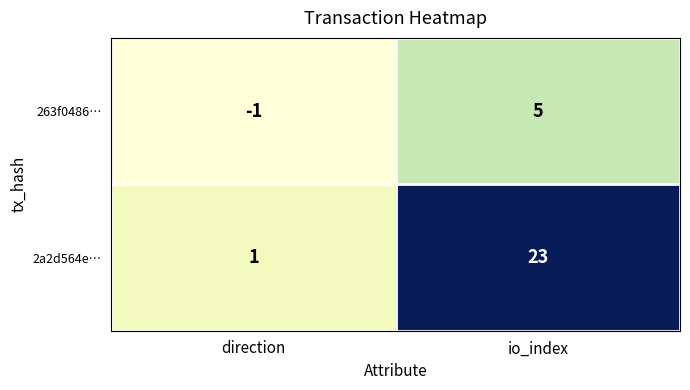

Which category has the highest value in the 2a2d564e… series?

io_index